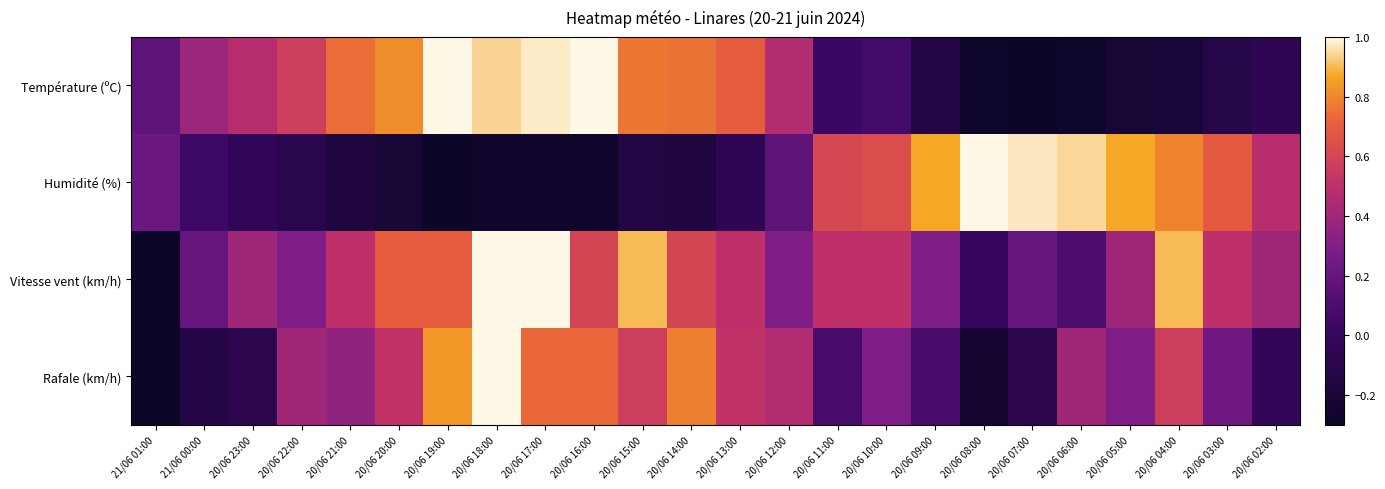

Rank the series at 20/06 22:00 from lowest to highest value.

Humidité (%), Vitesse vent (km/h), Rafale (km/h), Température (ºC)